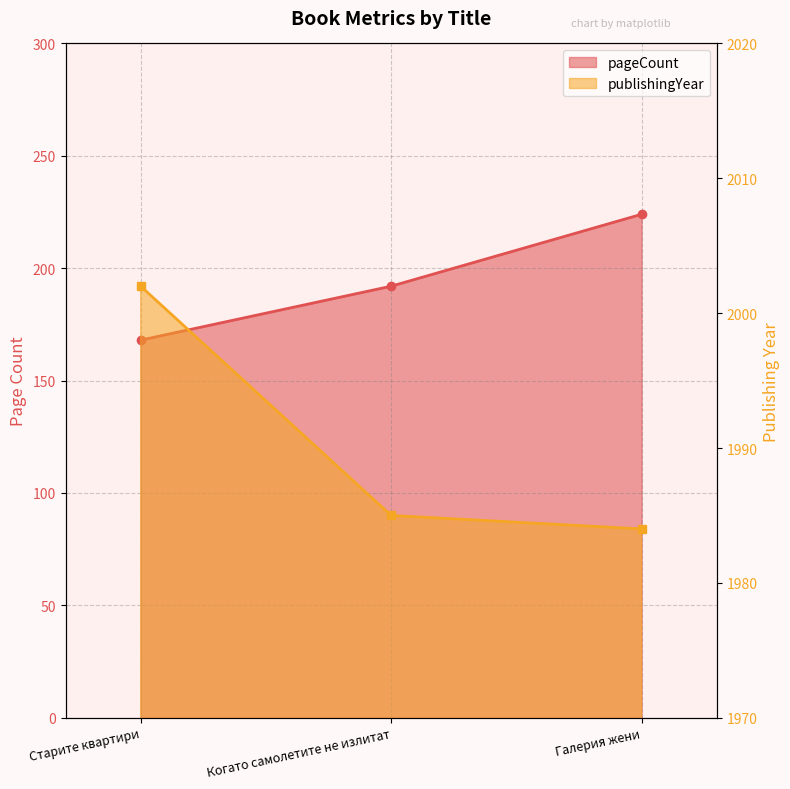

Between Старите квартири and Галерия жени, which series saw the biggest shift?

pageCount